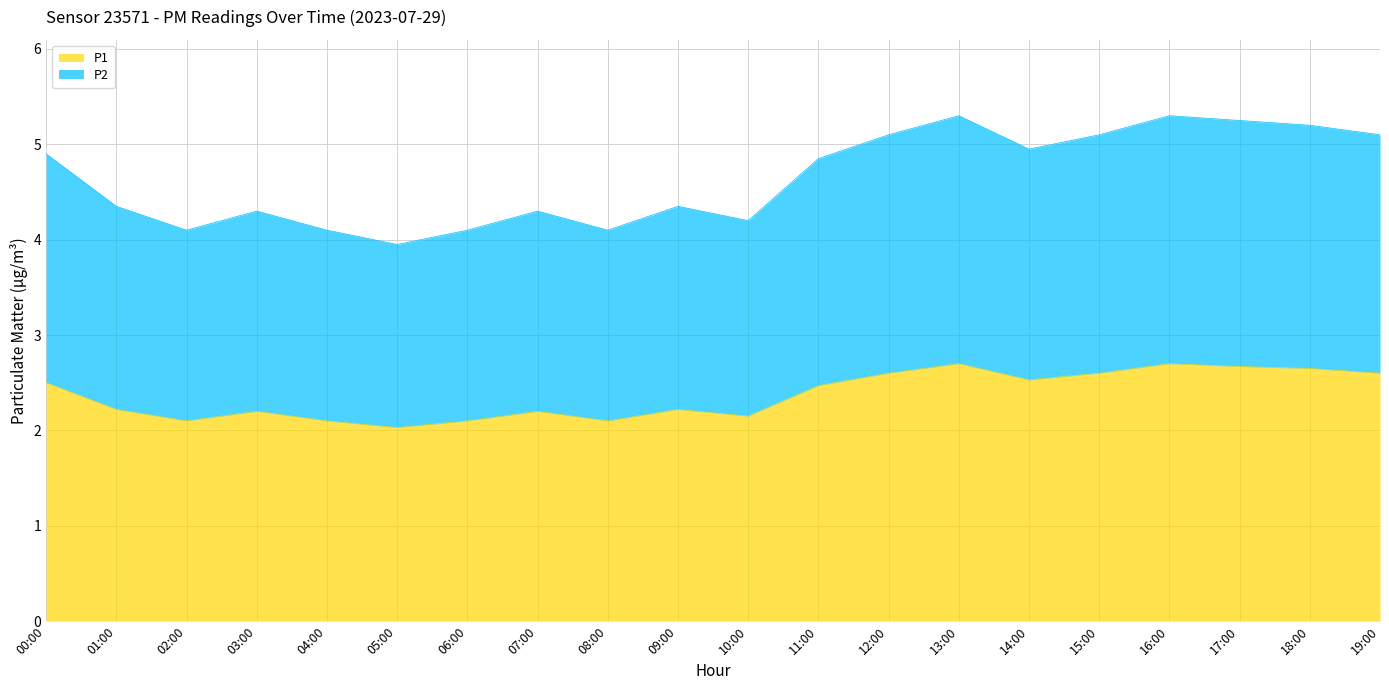

What position from the left is 11:00?

12